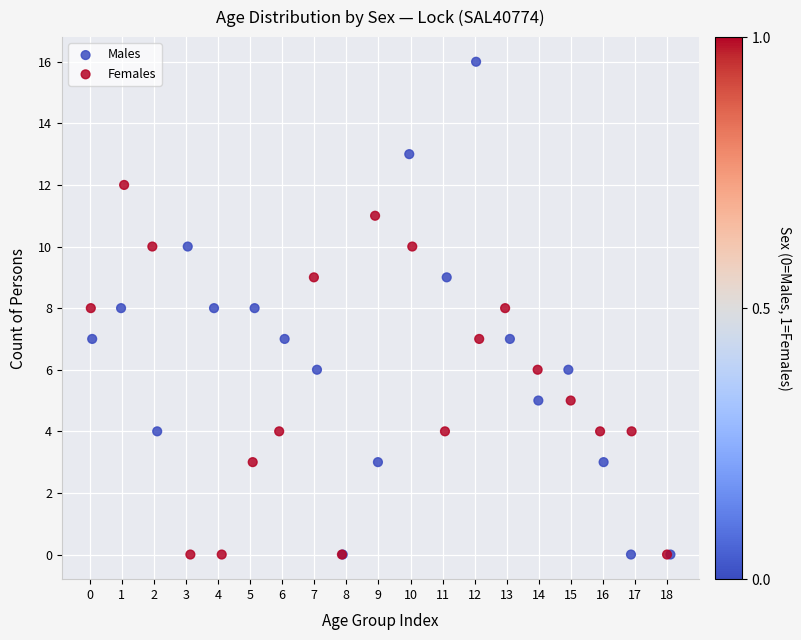

Which series contains the highest Y value?

Males